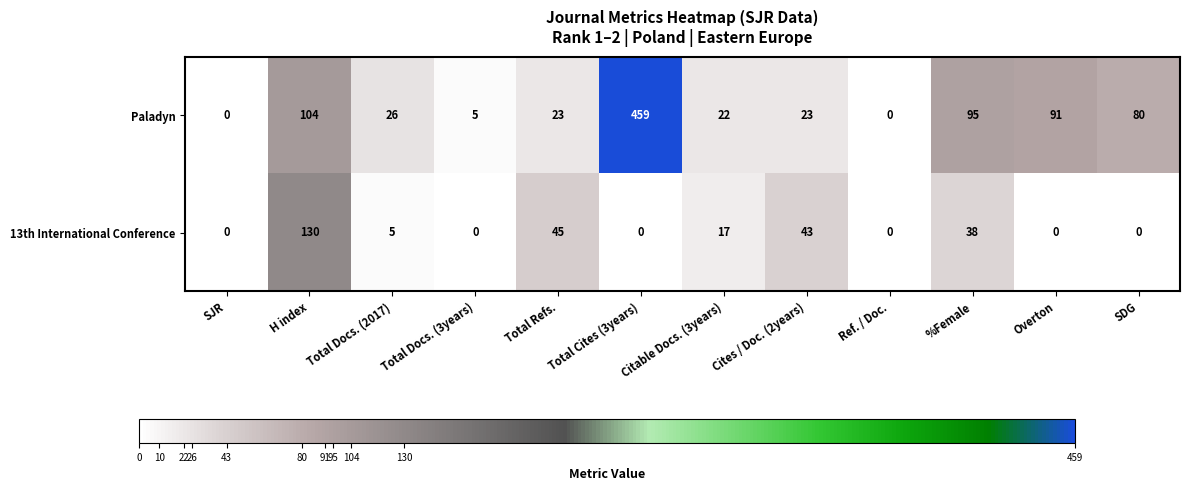

The value of Paladyn at Overton is 44. True or false?

False